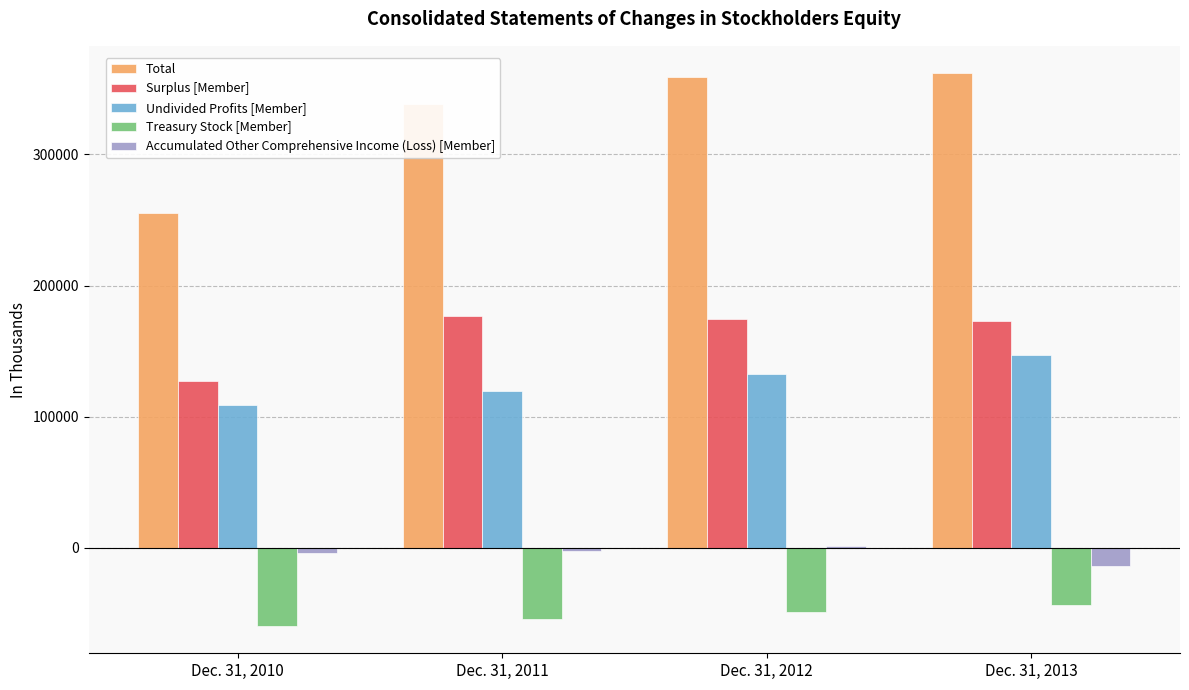

Between Dec. 31, 2010 and Dec. 31, 2013, which series saw the biggest shift?

Total